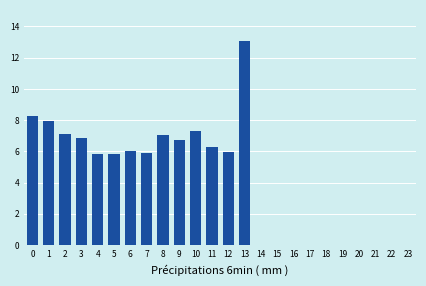

Reading left to right, extract all data points from this chart.

0=8.2	1=7.9	2=7.1	3=6.8	4=5.8	5=5.8	6=6.0	7=5.9	8=7.1	9=6.7	10=7.3	11=6.3	12=5.9	13=13.1	14=0.0	15=0.0	16=0.0	17=0.0	18=0.0	19=0.0	20=0.0	21=0.0	22=0.0	23=0.0